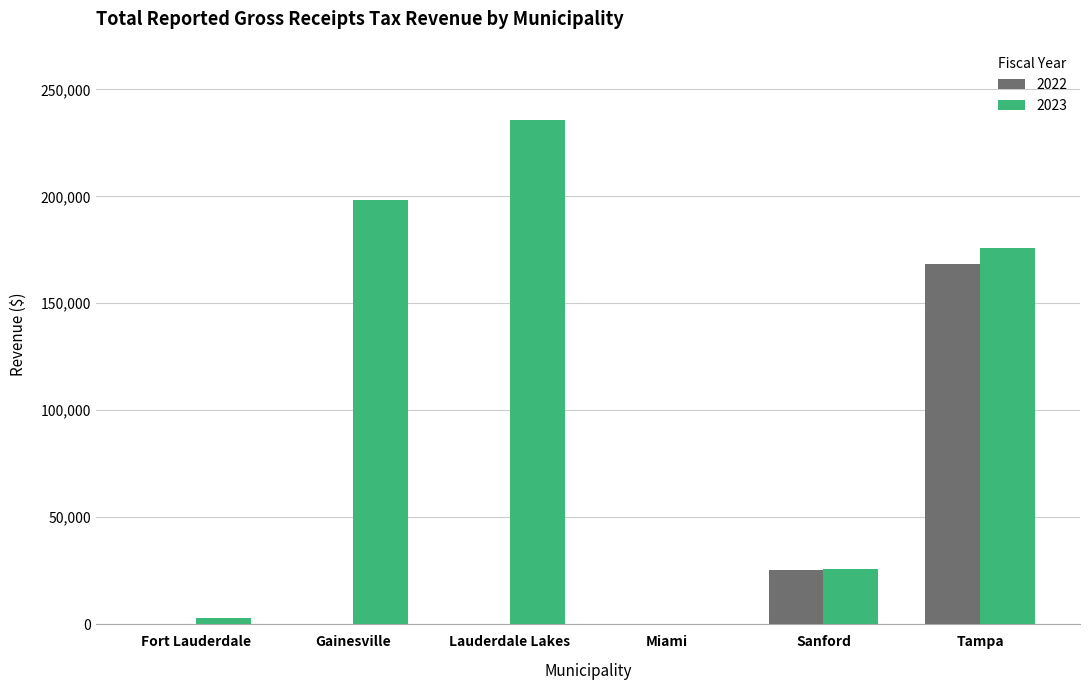

Count the number of categories in the chart.

6